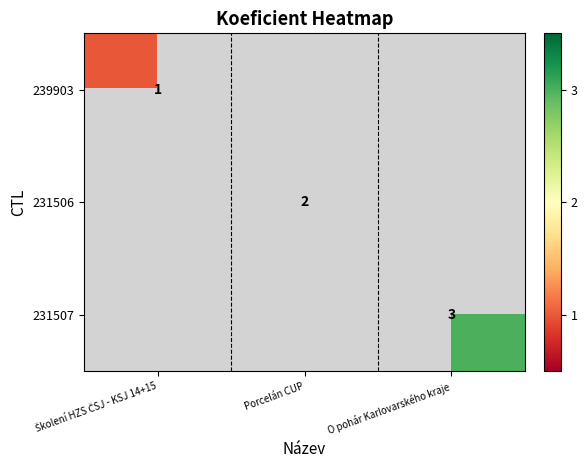

True or false: 231506 has a value of 2 at Porcelán CUP.

True